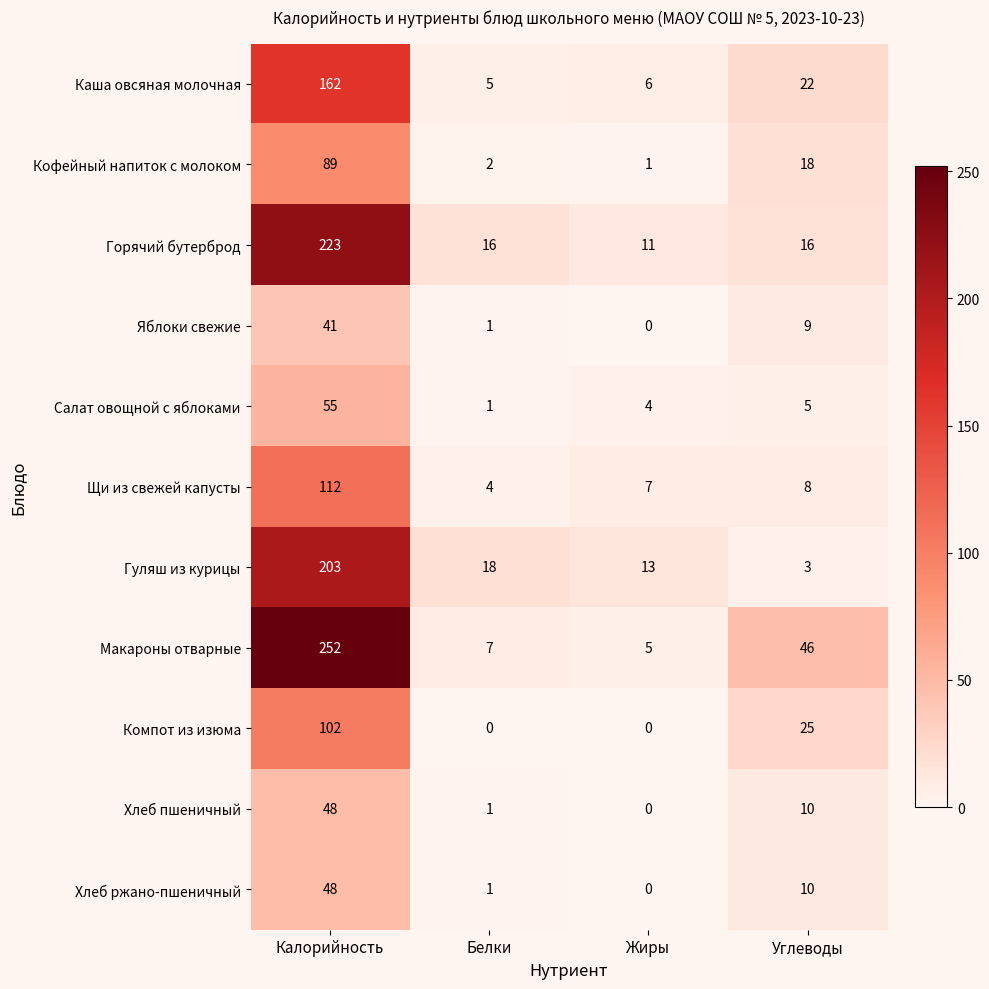

What is the maximum value shown in the chart?

252